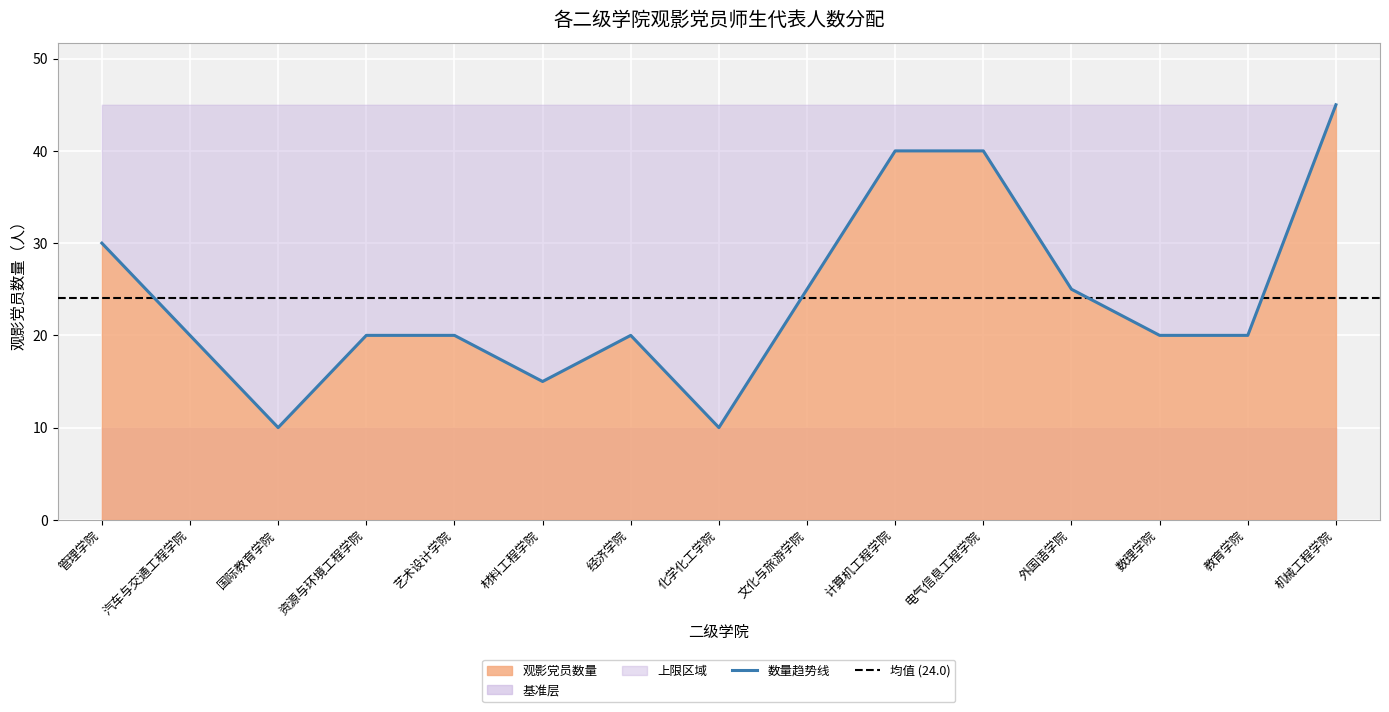

At which category does the chart reach its minimum across all series?

国际教育学院